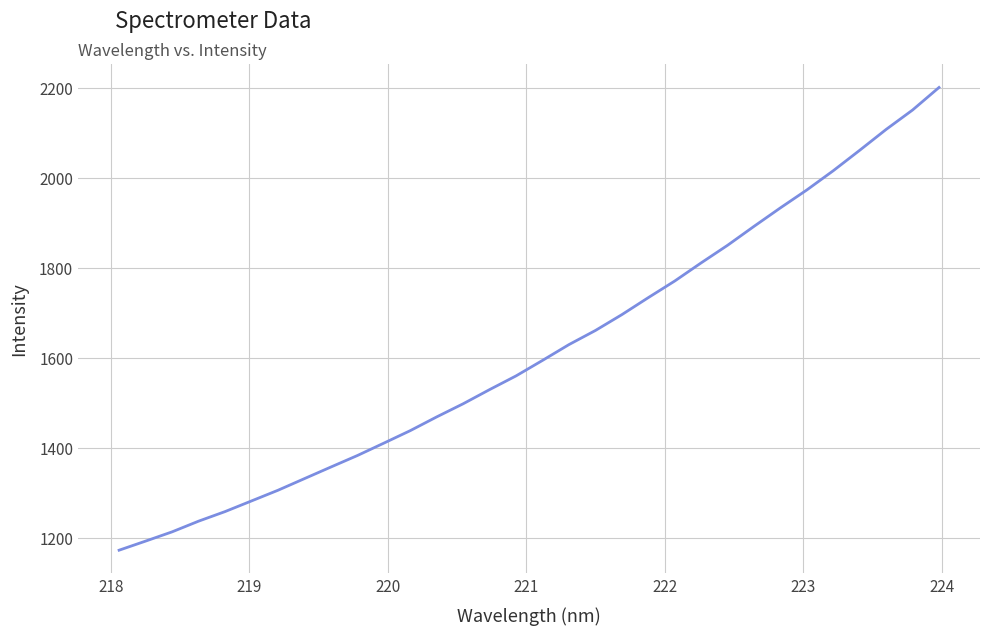

What is the maximum value shown in the chart?

2201.2